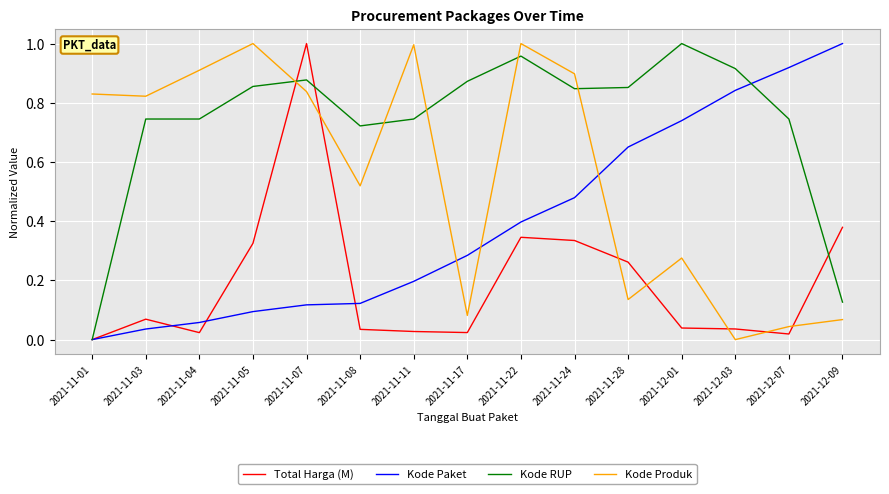

What position from the left is 2021-11-07?

5